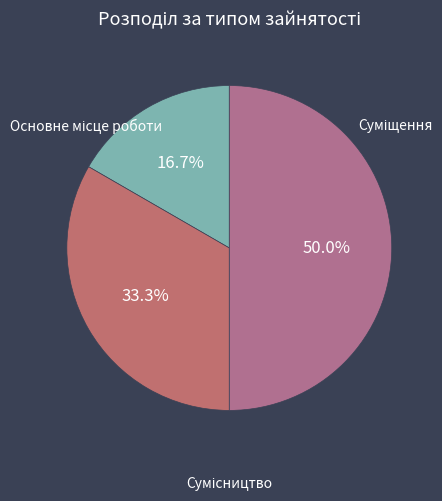

How many segments does this pie chart have?

3